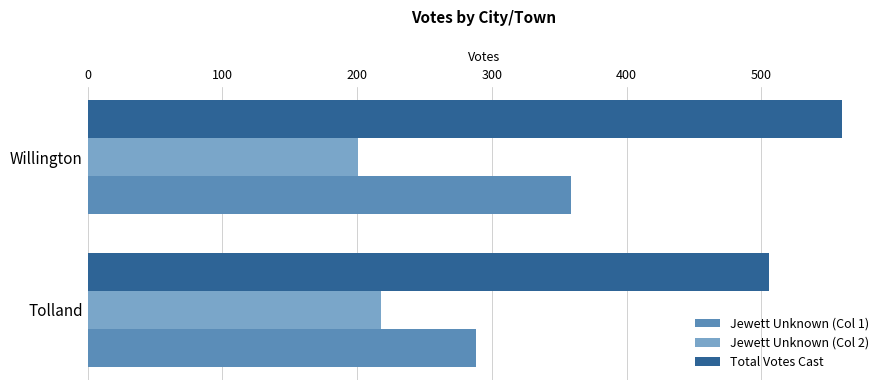

At which category is the sum across all series the highest?

Willington